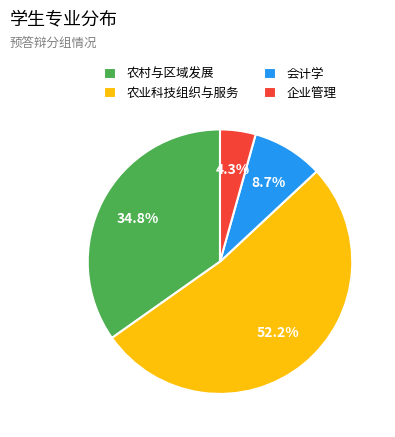

Which slice represents more than half of the pie?

农业科技组织与服务